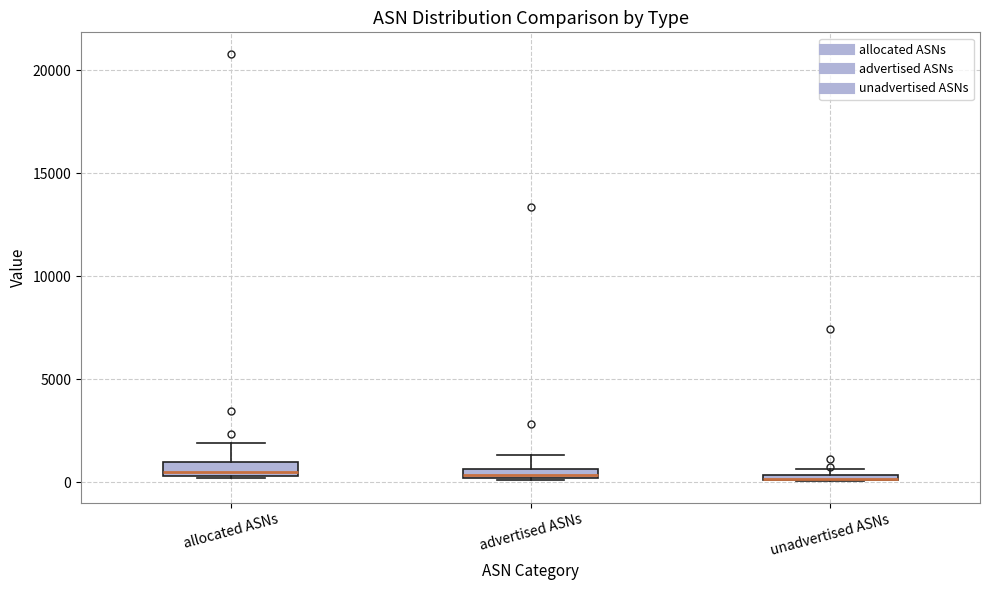

Where is the upper edge of the box for unadvertised ASNs on the y-axis? The values are not printed on the chart, so give them approximately, as read against the axis.

500